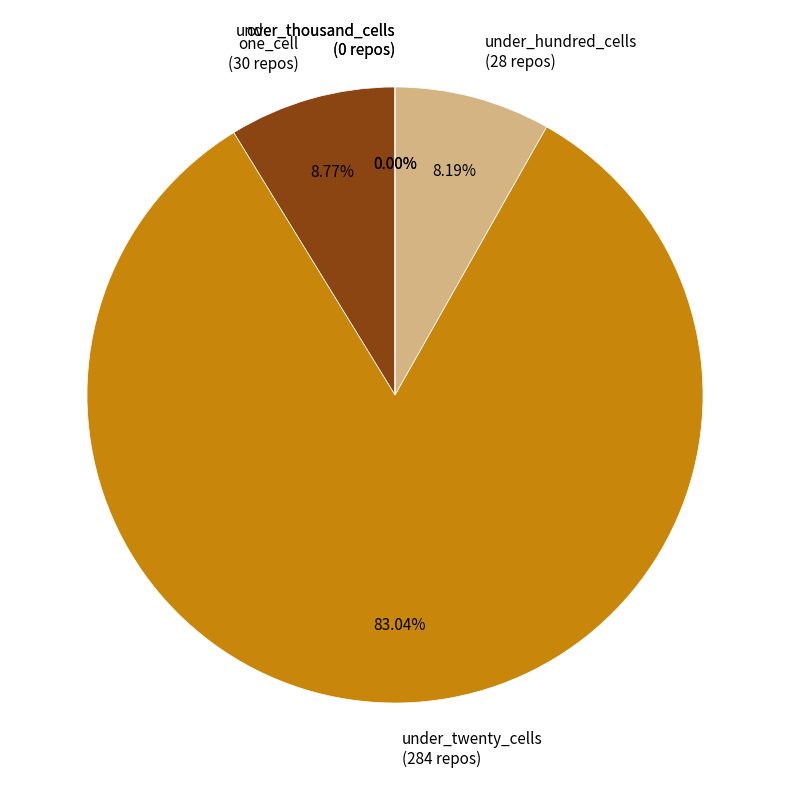

True or false: one_cell accounts for 1% of the total.

False